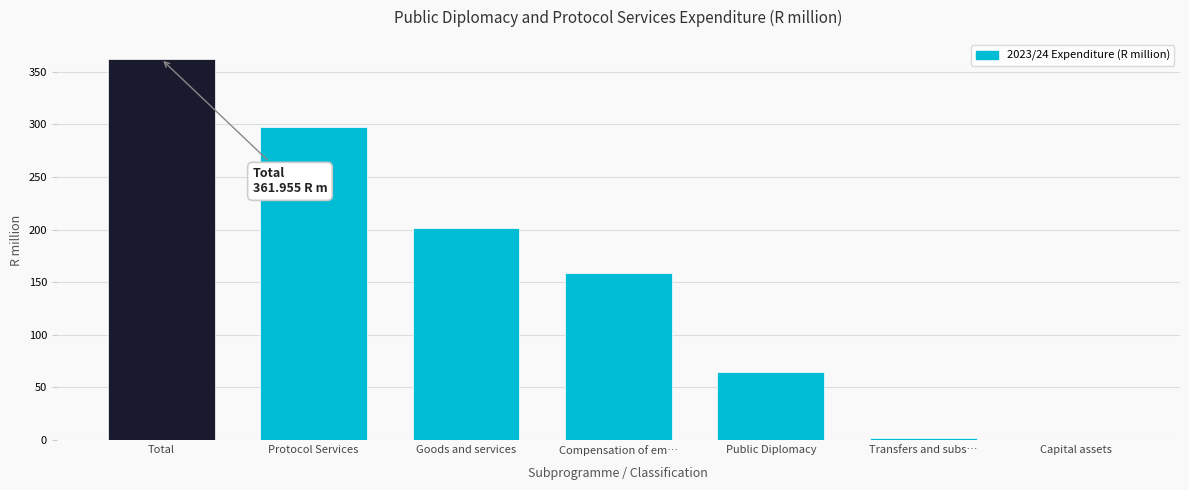

Approximately how many times larger is the value at Total compared to Protocol Services?

1.2